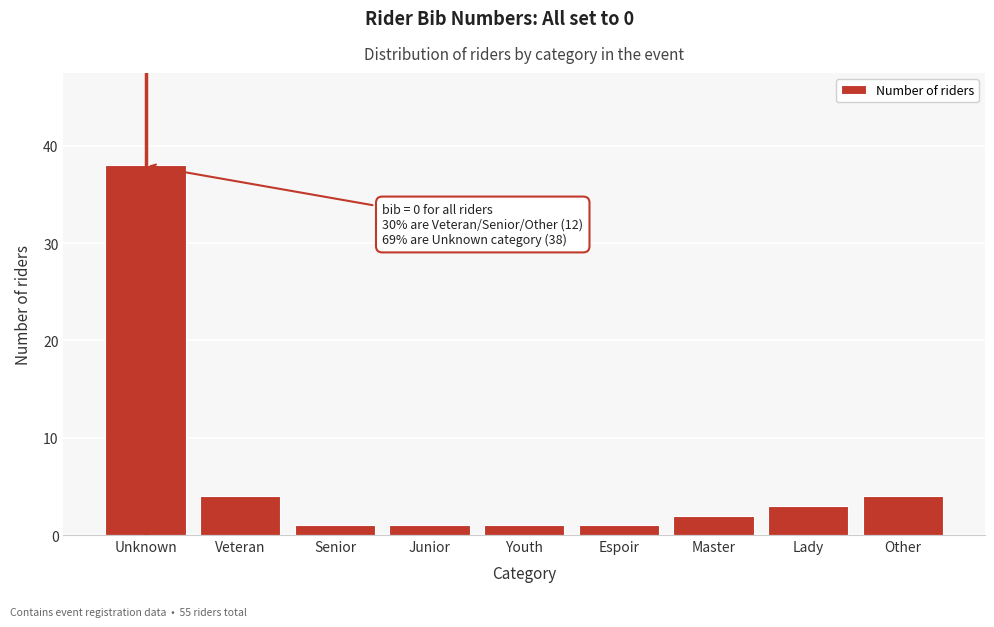

Reading right to left, what are all the values shown in this chart?

Other=4	Lady=3	Master=2	Espoir=1	Youth=1	Junior=1	Senior=1	Veteran=4	Unknown=38